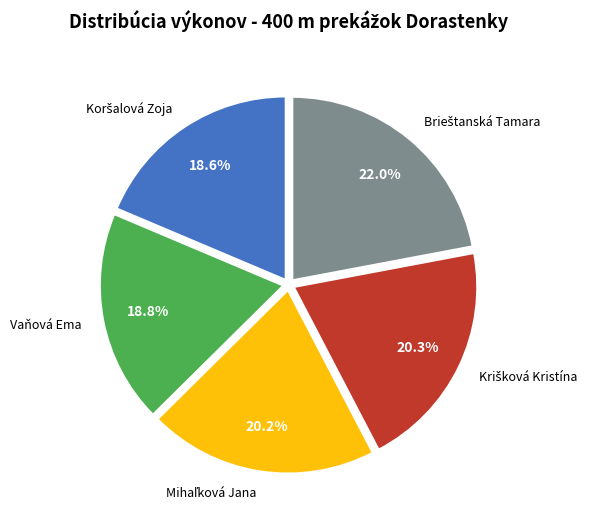

Count the number of slices in the pie.

5